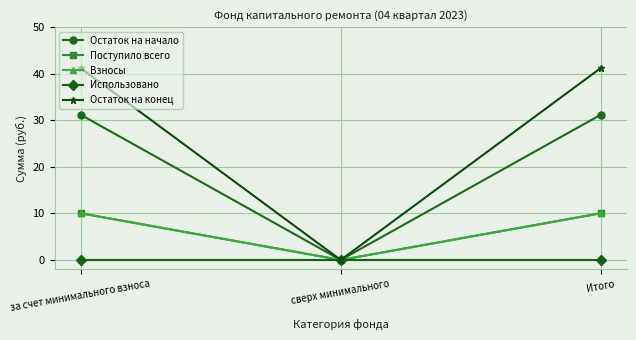

The value of Остаток на конец at за счет минимального взноса is 8.3. True or false?

False